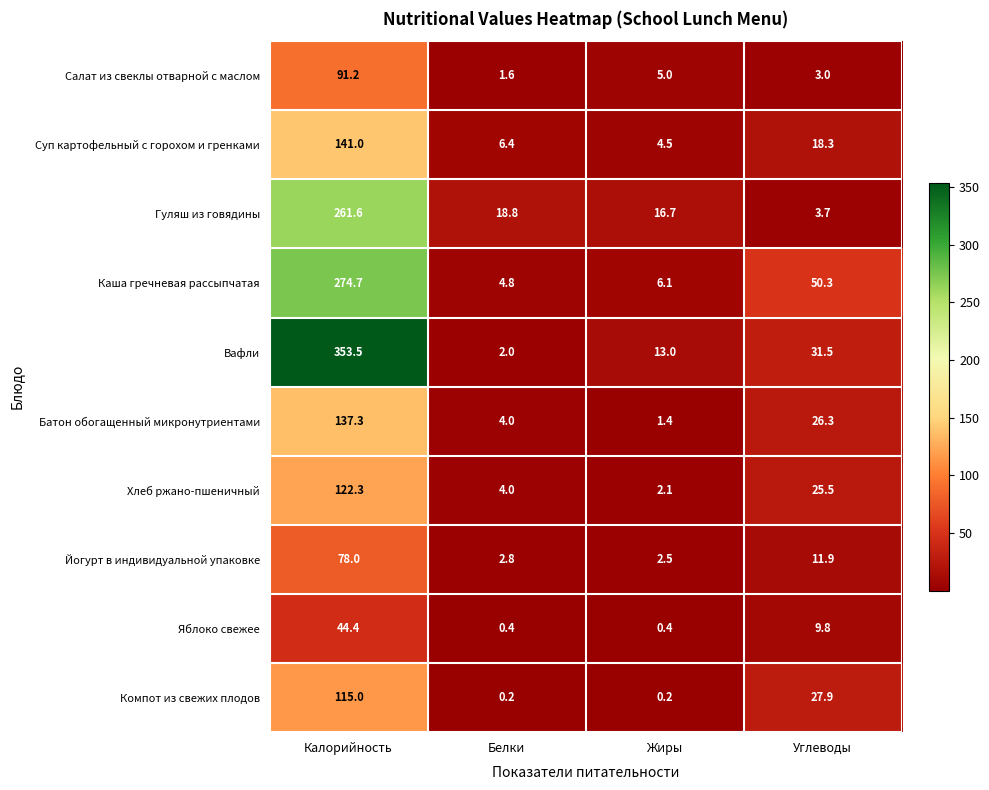

What is the approximate value of Каша гречневая рассыпчатая at Углеводы?

50.3